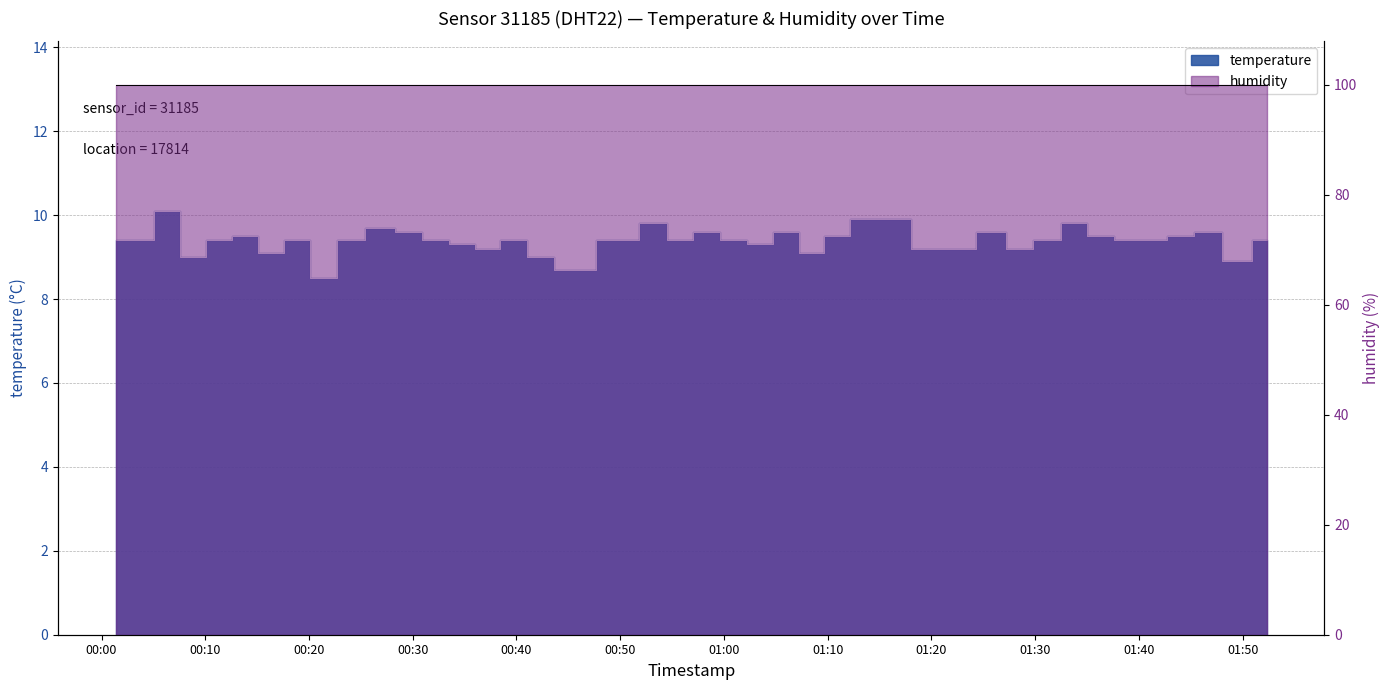

Where is the first local maximum?

2022-09-28T00:06:21